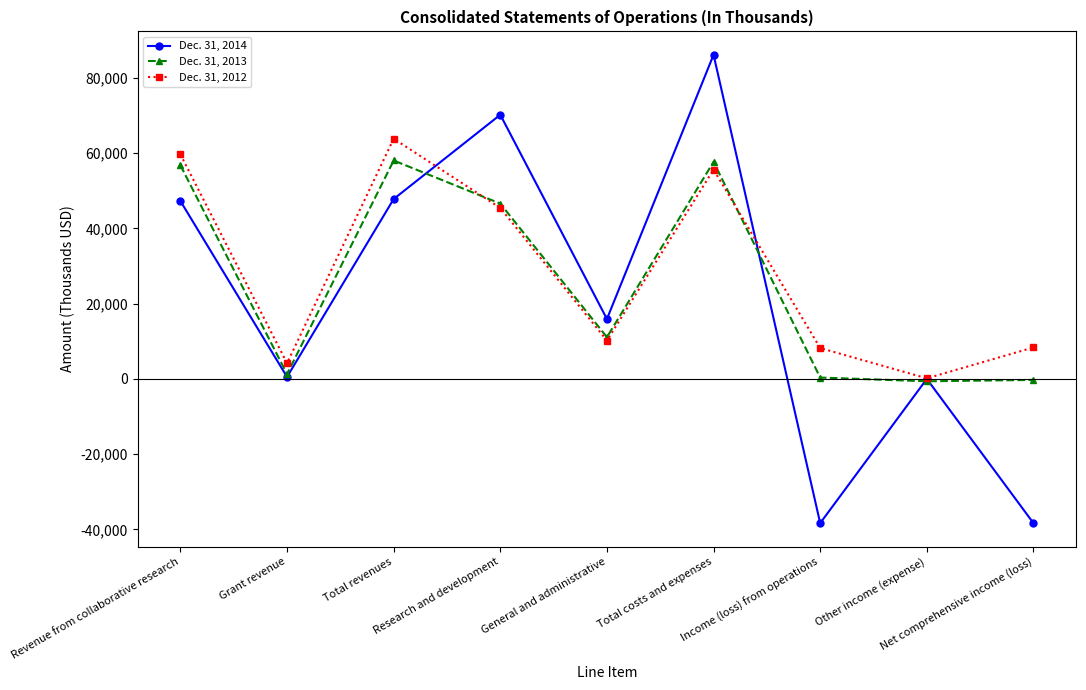

What is the difference between the maximum and minimum values in the Dec. 31, 2014 series?

124427